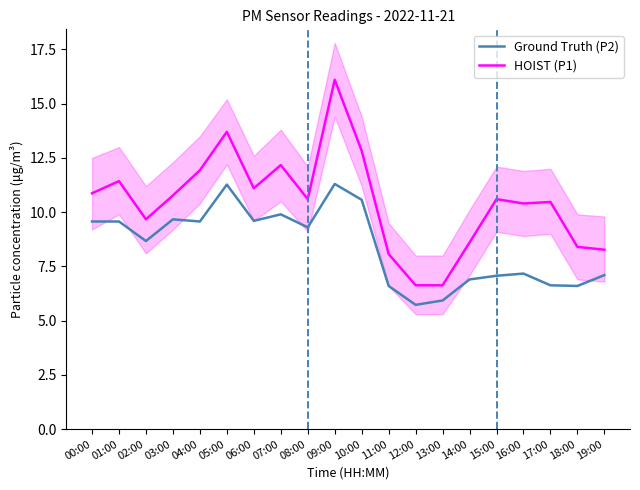

What is the minimum value shown in the chart?

5.7